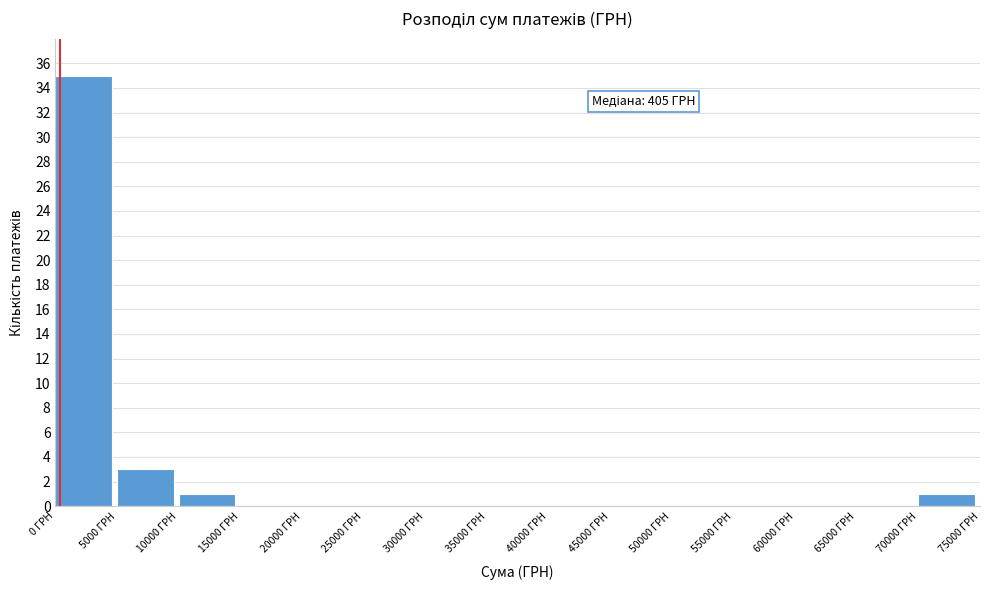

Which range on the x-axis has the tallest bar?

0 to 5000